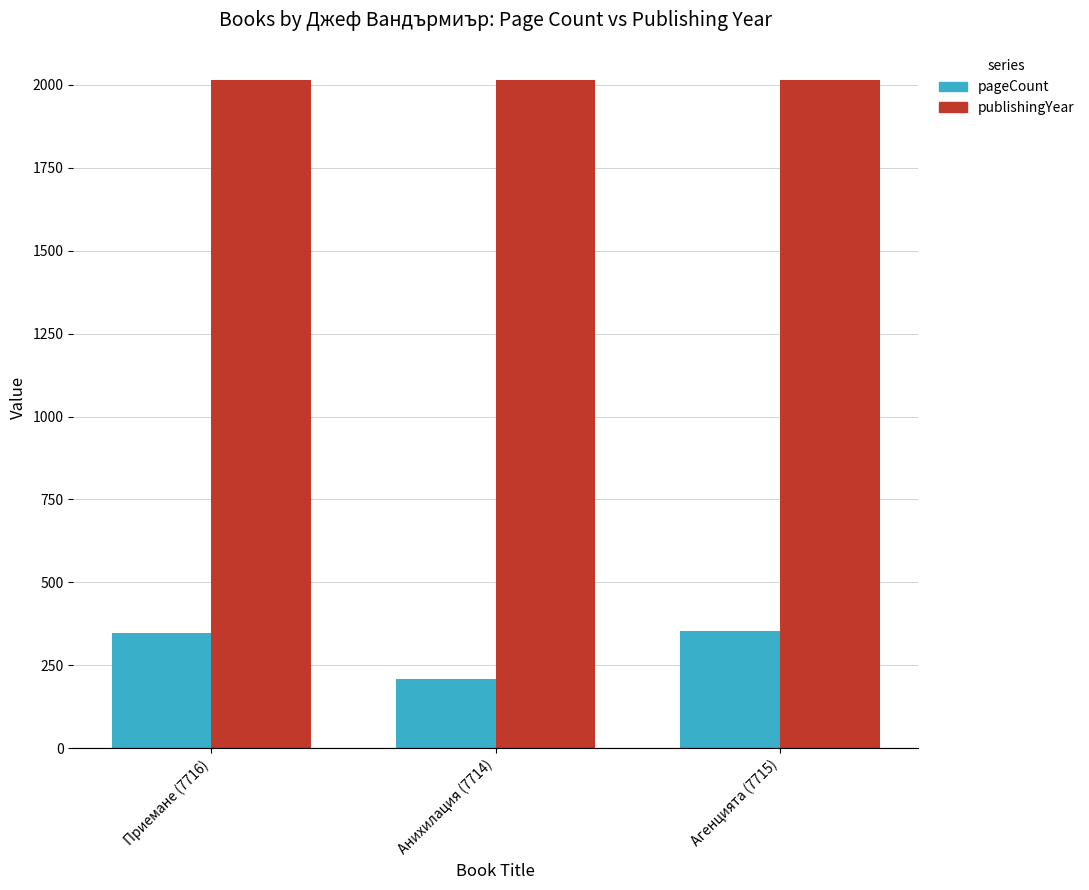

At Агенцията (7715), list the series in order from smallest to largest.

pageCount, publishingYear